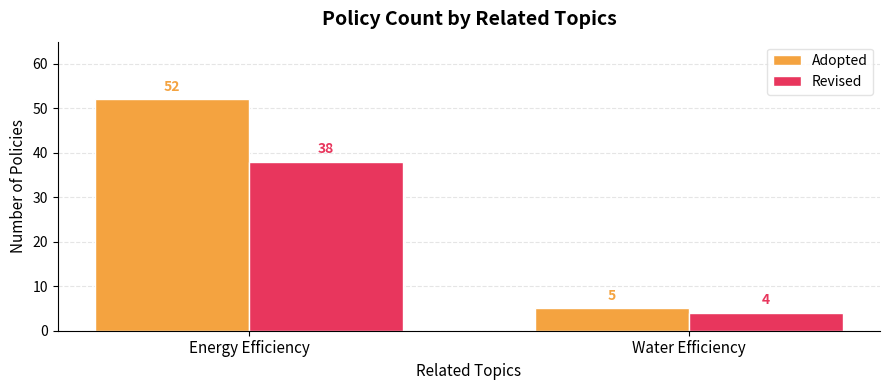

What is the difference between the Revised values at Water Efficiency and Energy Efficiency?

34